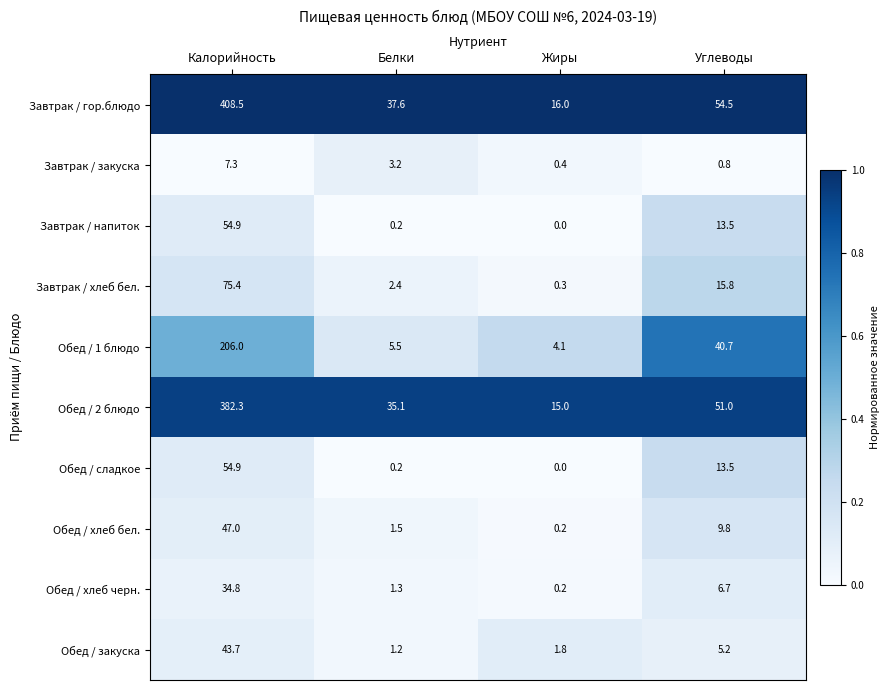

What is the difference between the maximum and second lowest values in the Обед / 1 блюдо series?

200.5